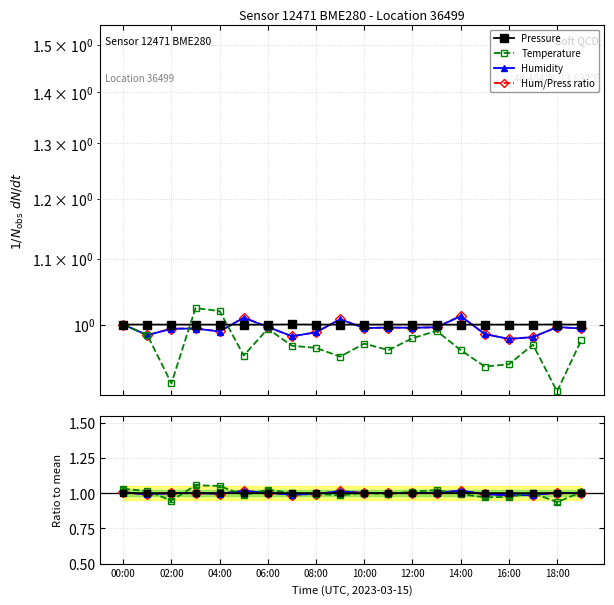

Rank the series by their maximum value, from highest to lowest.

Temperature, Hum/Press ratio, Humidity, Pressure